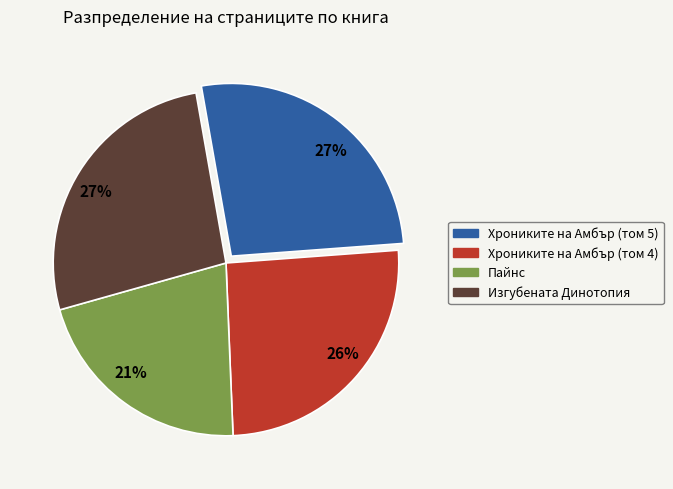

Do Хрониките на Амбър (том 5) and Хрониките на Амбър (том 4) together represent more than half of the pie?

Yes